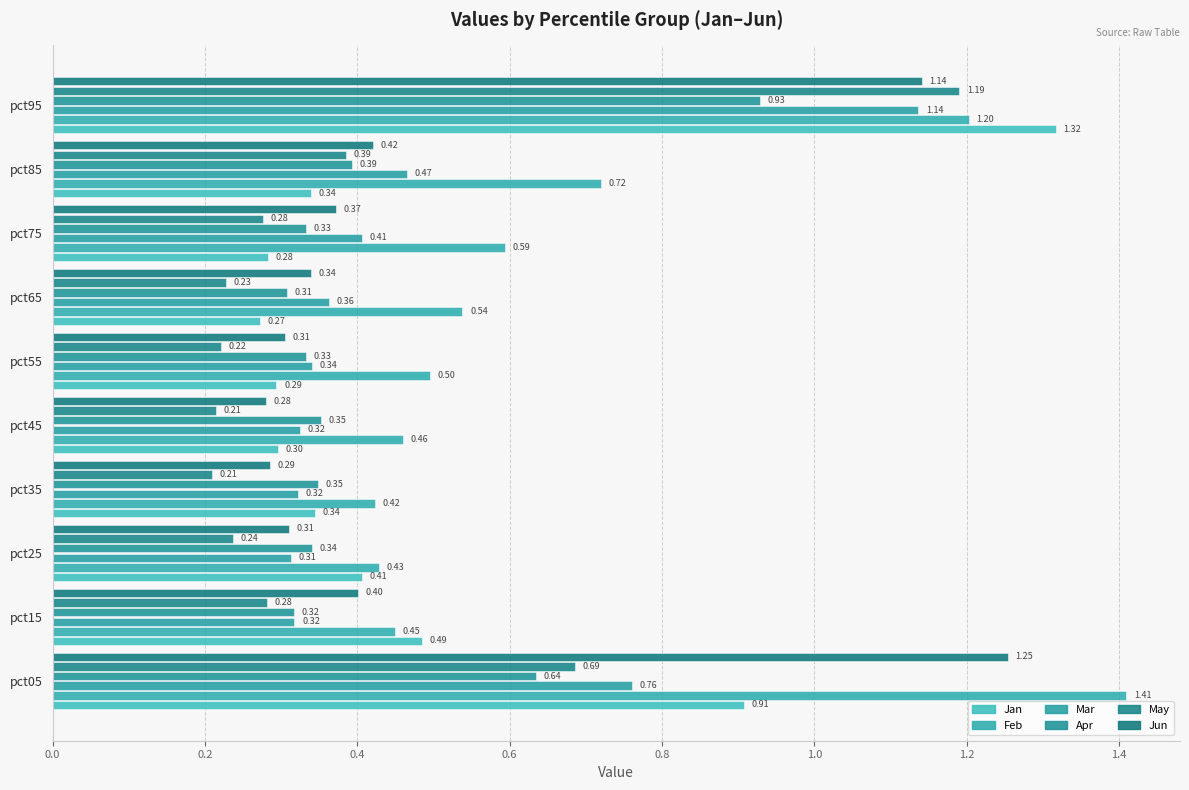

How many data points does each series have?

10